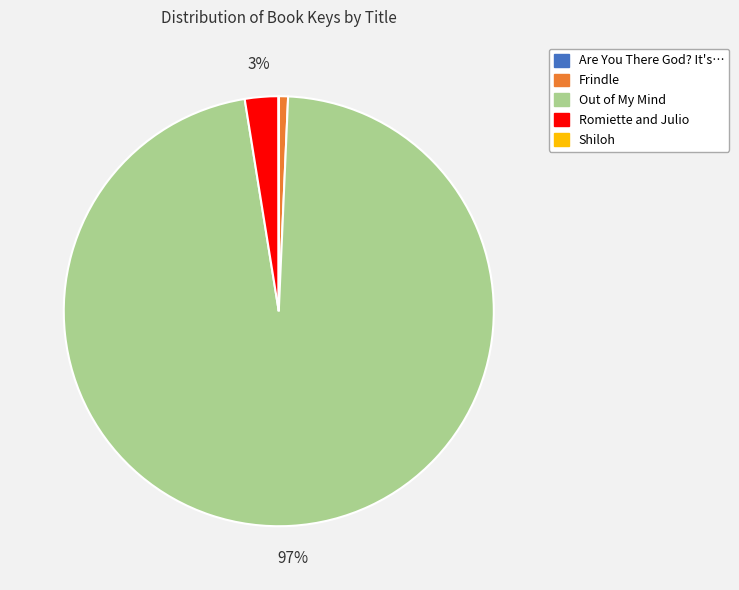

To the nearest percent, what is the average slice percentage?

20%